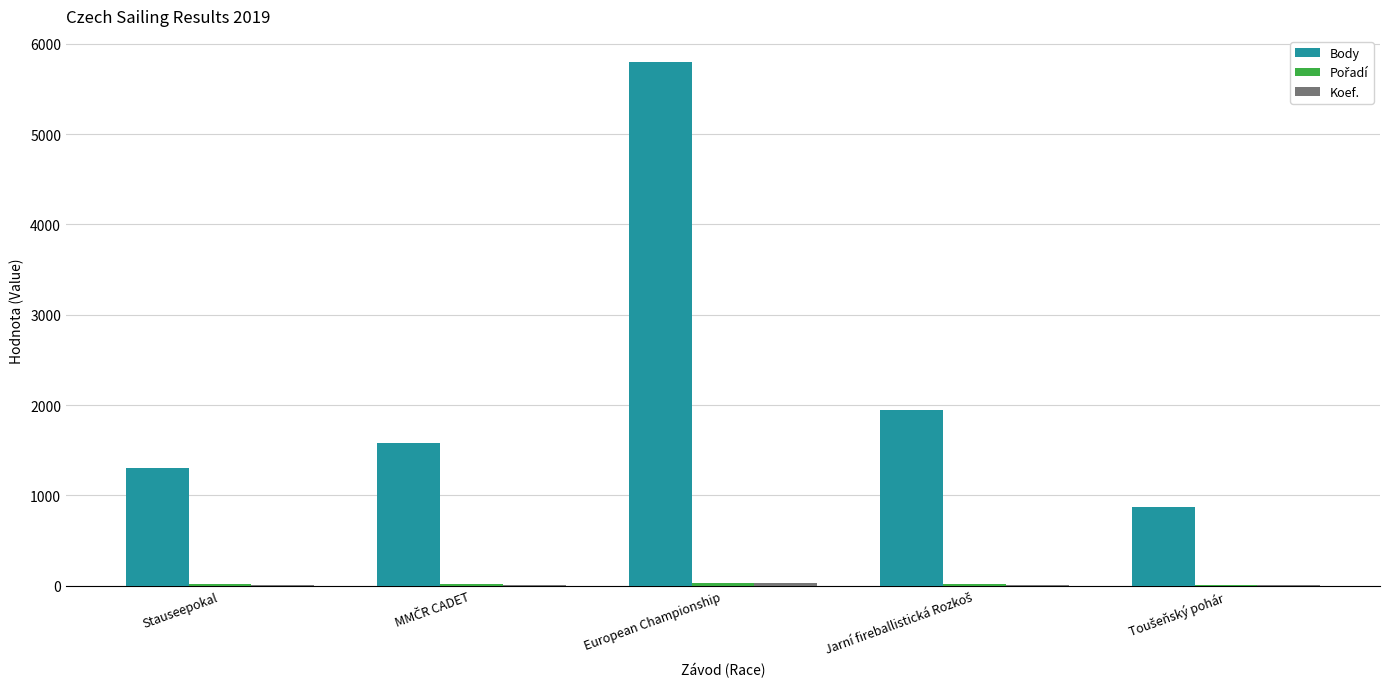

At which category is the sum across all series the highest?

European Championship